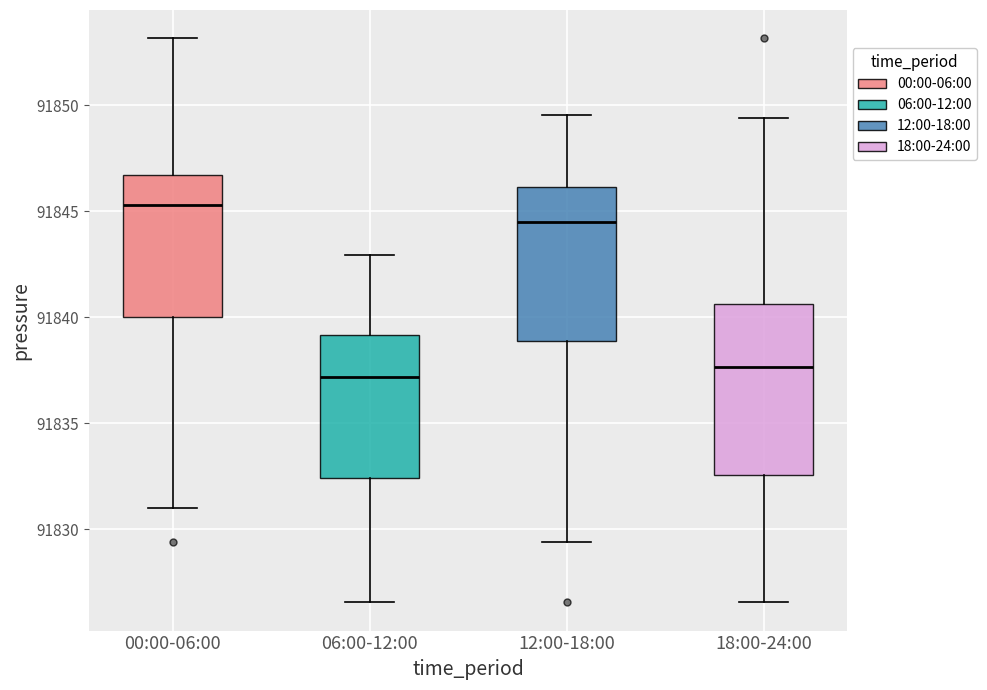

Comparing the boxes themselves (not the whiskers), which one is the tallest?

18:00-24:00